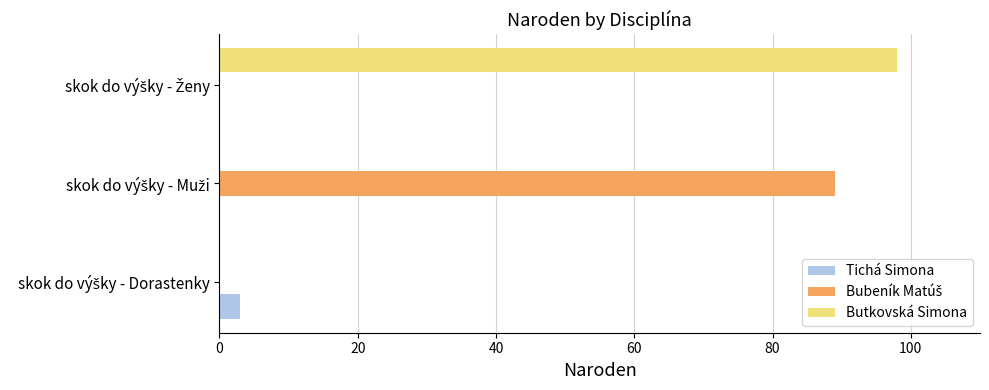

What is the greatest value displayed?

98